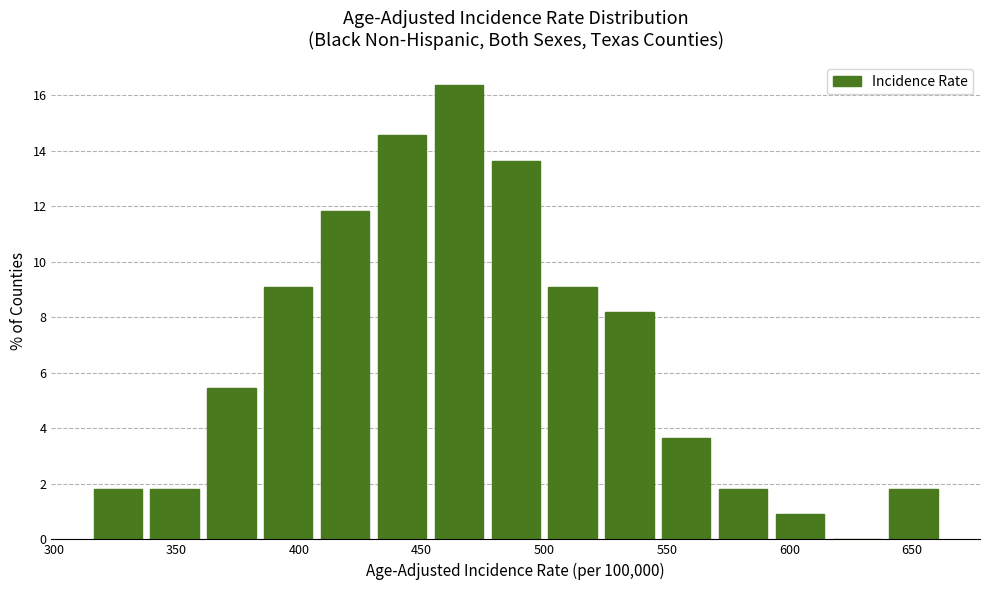

What is the height of the bar covering 475 to 500 on the x-axis? Neither the bar edges nor the heights are printed on the chart, so give them approximately, as read against the axes.

13.6